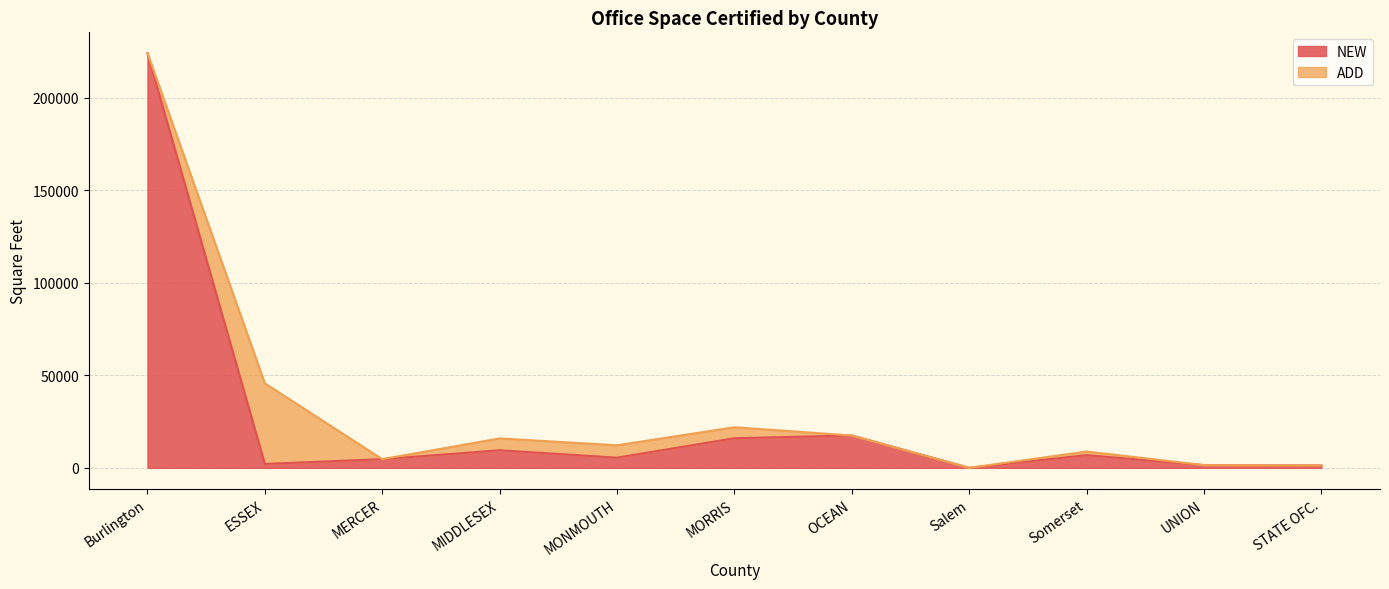

At which category is the sum across all series the highest?

Burlington